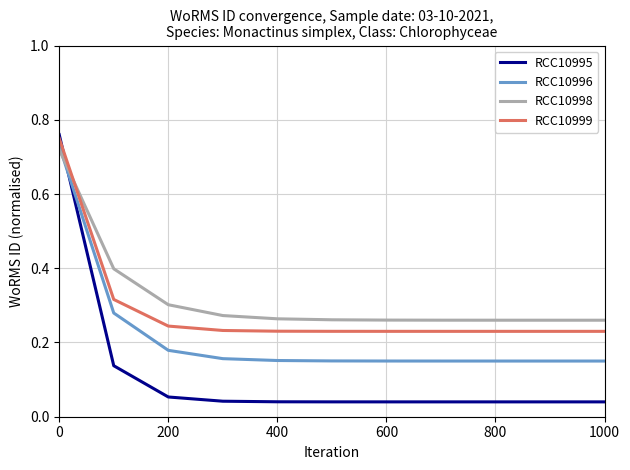

What is the difference between the maximum and minimum values in the RCC10998 series?

0.5